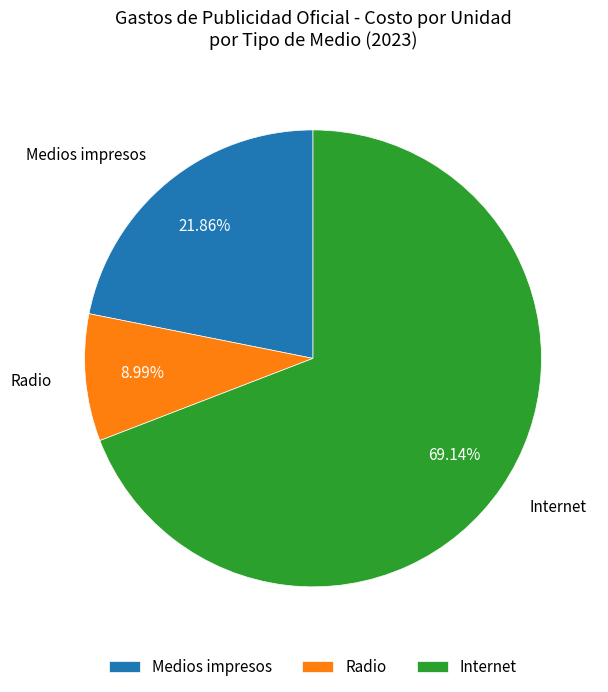

Count the number of slices in the pie.

3